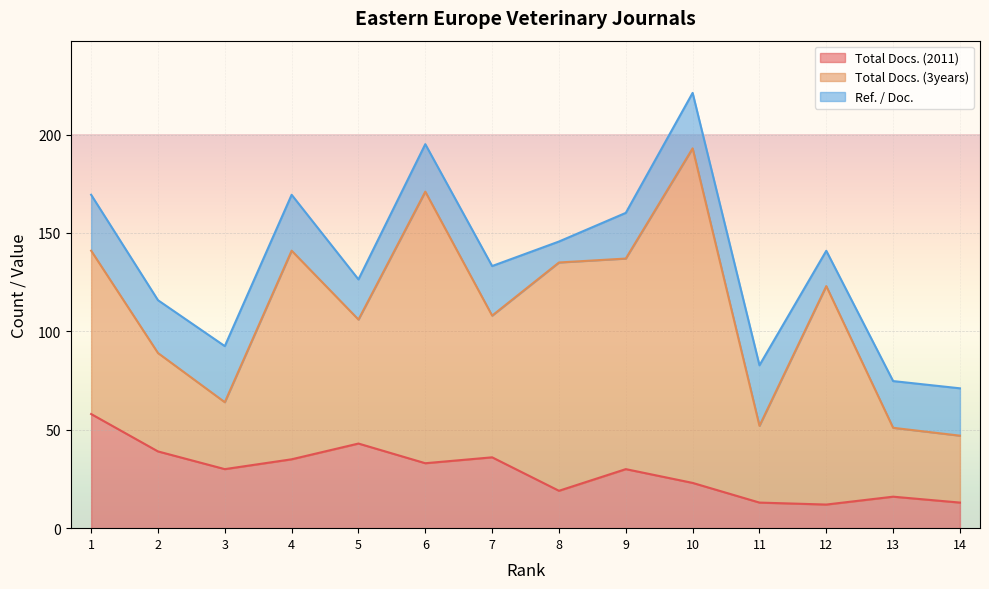

How many values in the Total Docs. (3years) series exceed 83?

6